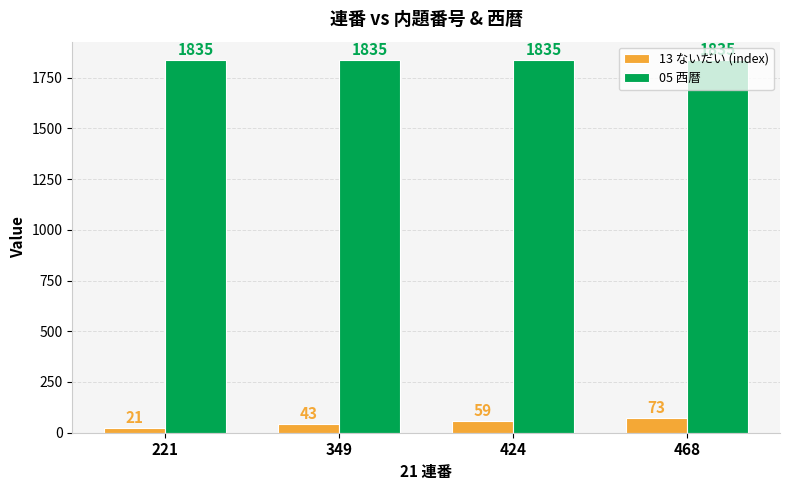

Is it true that 05 西暦 equals 1217 at 468?

False